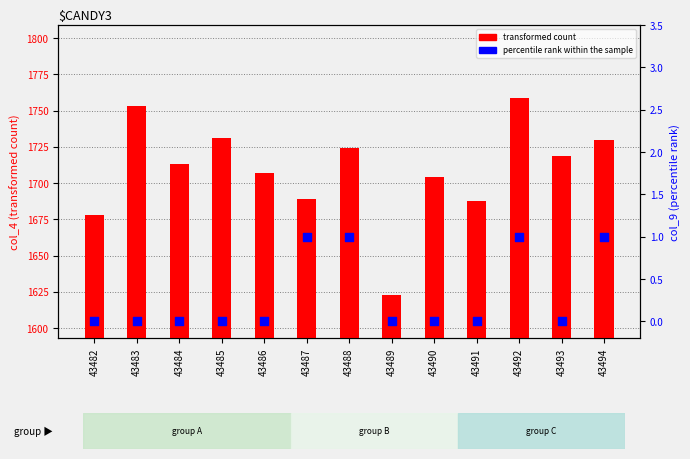

At which category is the sum across all series the highest?

43492